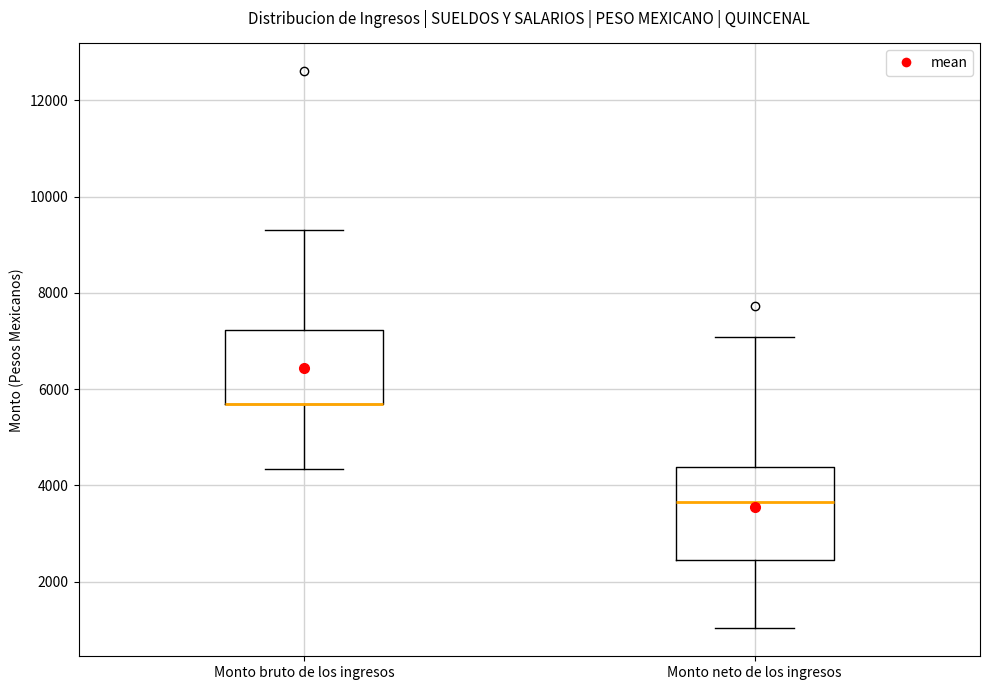

Reading left to right, transcribe this box plot: for each box, give where its median line is, the range the box spans, and where its two whiskers end, as read against the y-axis. The values are not printed on the chart, so give them approximately, as read against the axis.

Monto bruto de los ingresos: median 5800 (drawn on the box's lower edge), box 5800 to 7200, whiskers 4400 to 9400
Monto neto de los ingresos: median 3600, box 2400 to 4400, whiskers 1000 to 7000